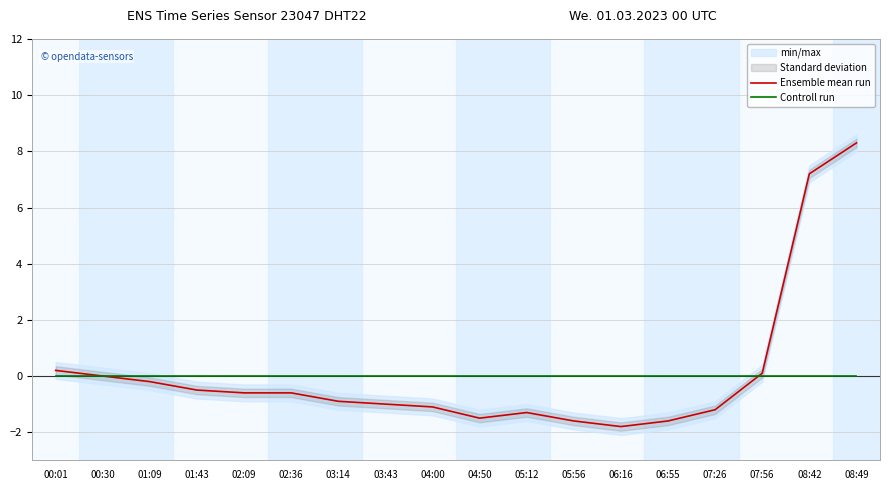

Does the chart have visible grid lines?

Yes